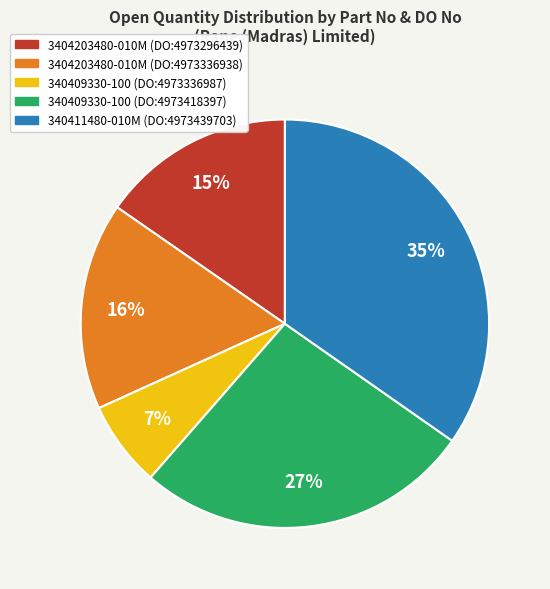

To the nearest percent, what is the average slice percentage?

20%